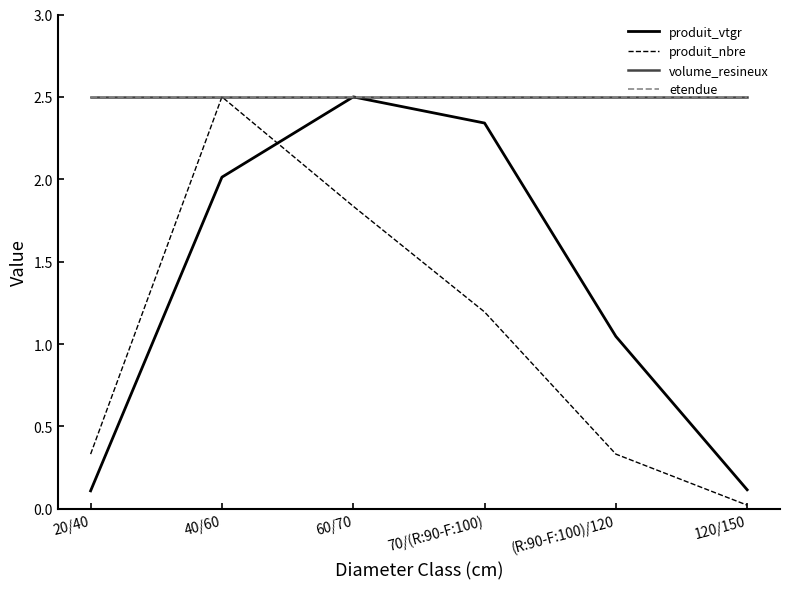

What position from the right is 70/(R:90-F:100)?

3